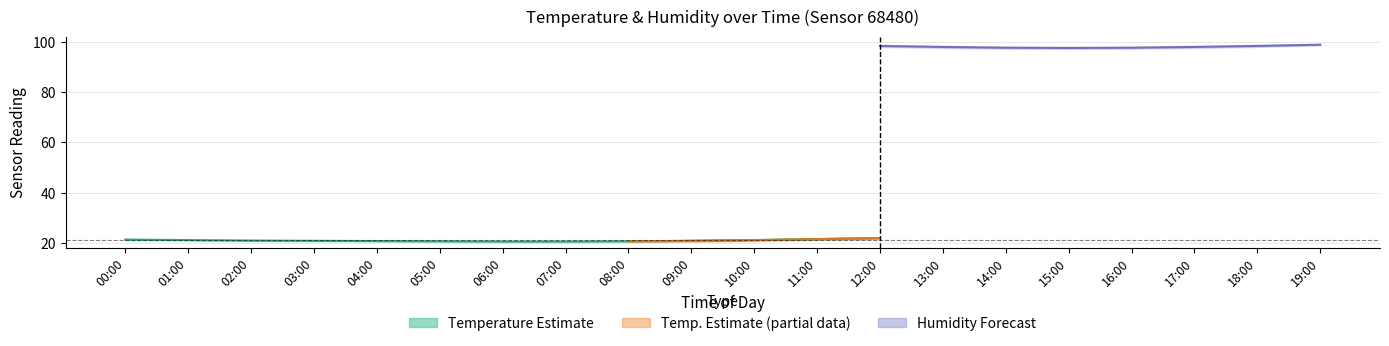

What is the minimum value shown in the chart?

20.3